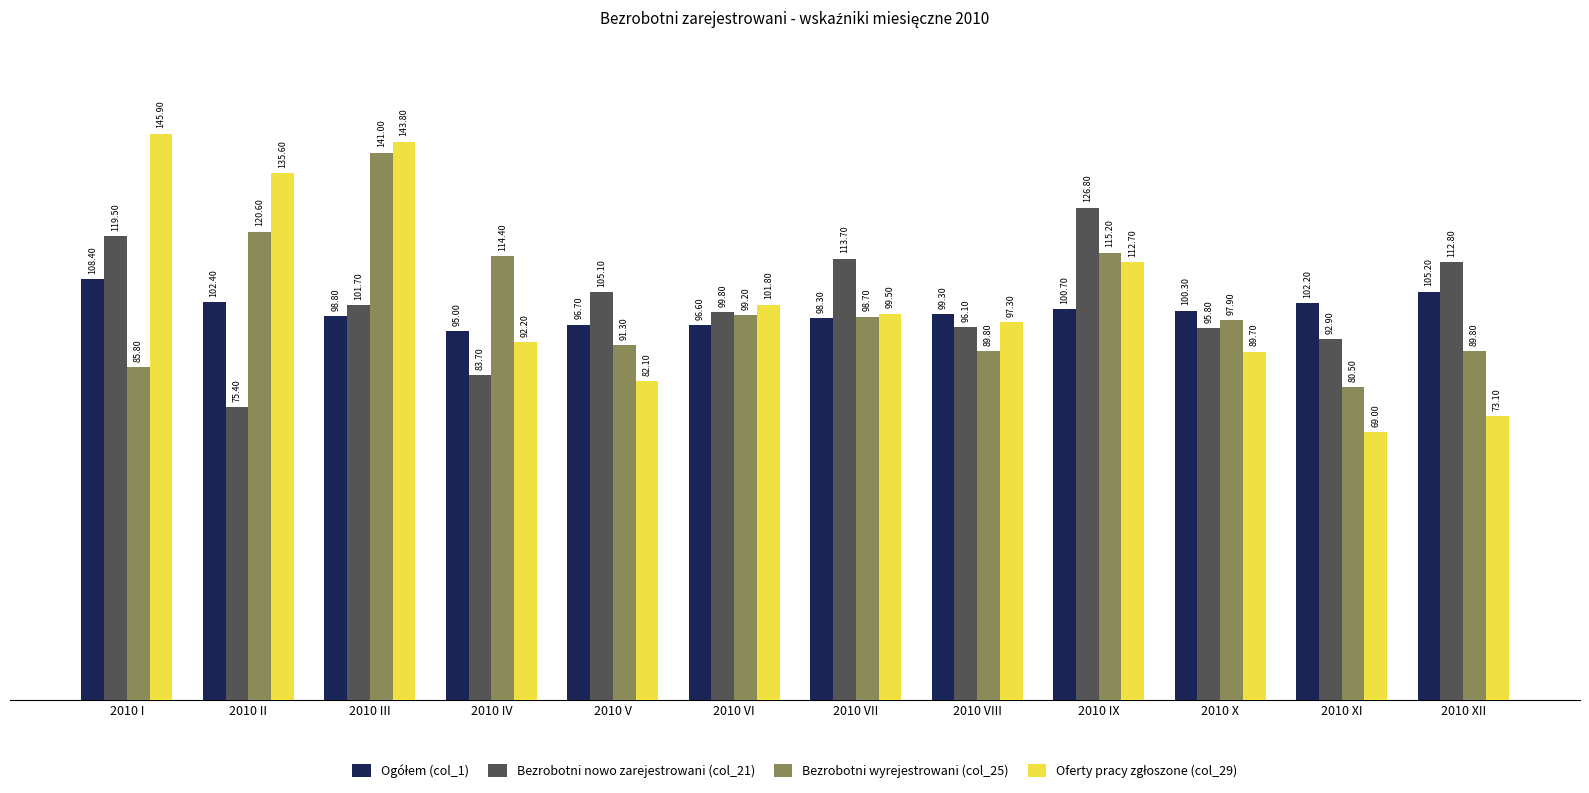

What is the difference between the Bezrobotni nowo zarejestrowani (col_21) values at 2010 II and 2010 XII?

37.4